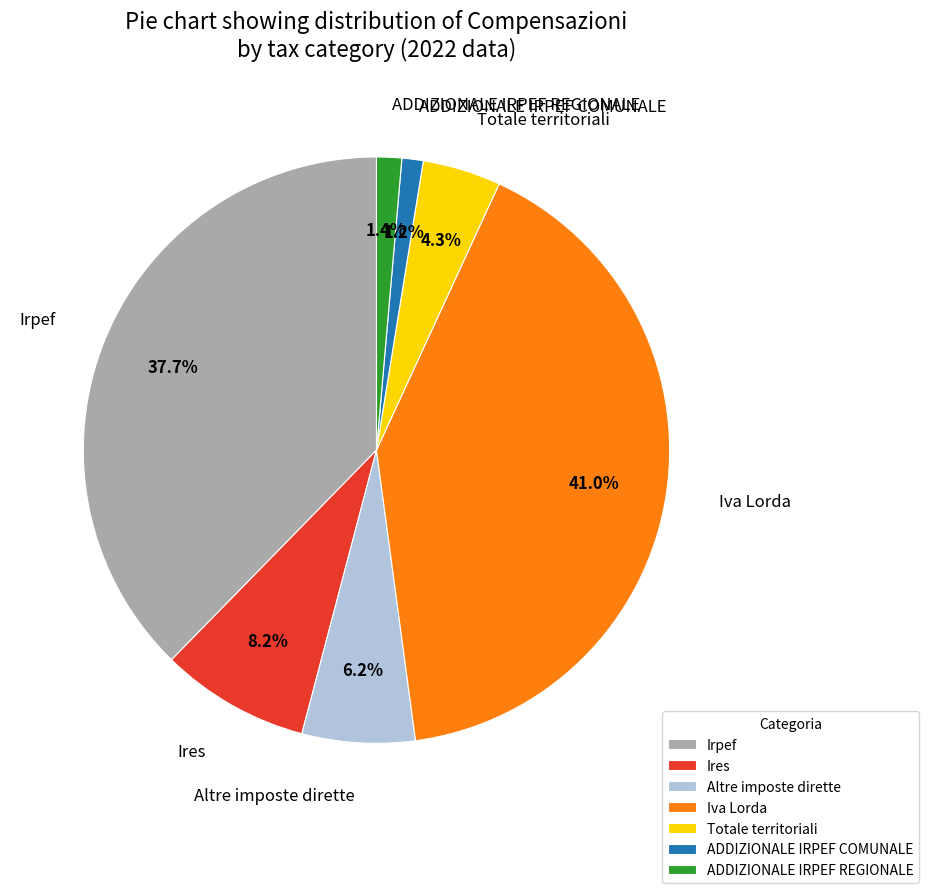

Between ADDIZIONALE IRPEF REGIONALE and Altre imposte dirette, which is larger?

Altre imposte dirette